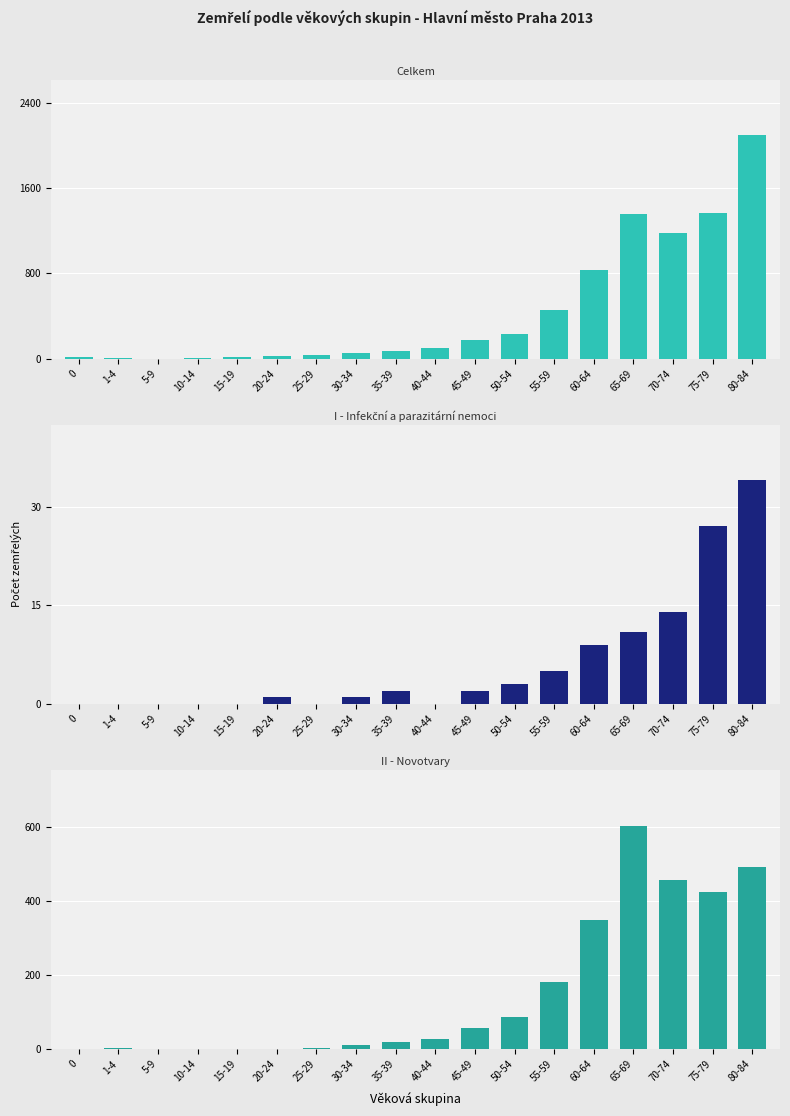

What is the difference between the maximum and minimum values in the I - Infekční a parazitární nemoci series?

34